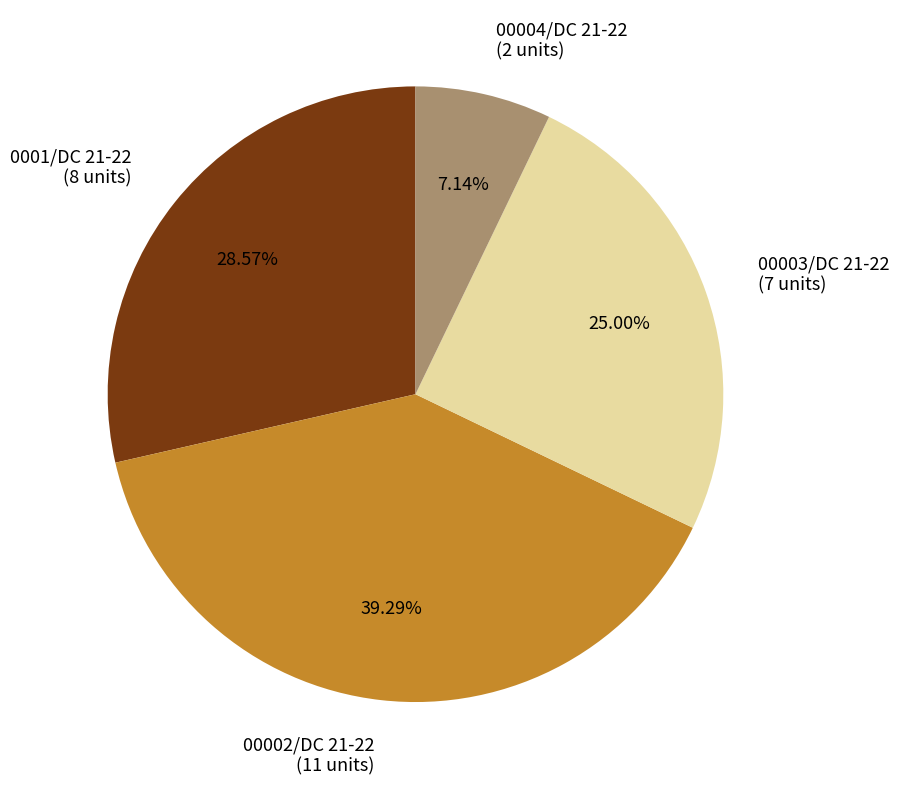

To the nearest percent, what is the average slice percentage?

25%